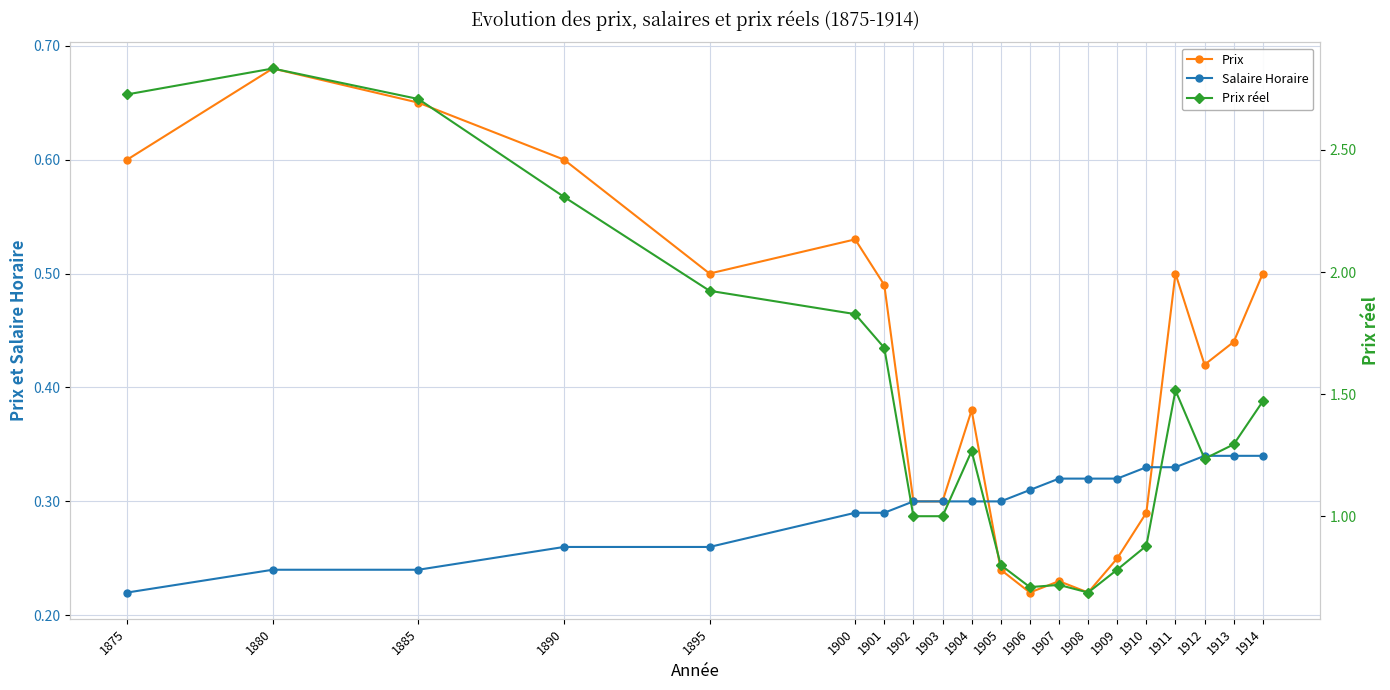

The Prix series shows 0.1 at 1912. True or false?

False